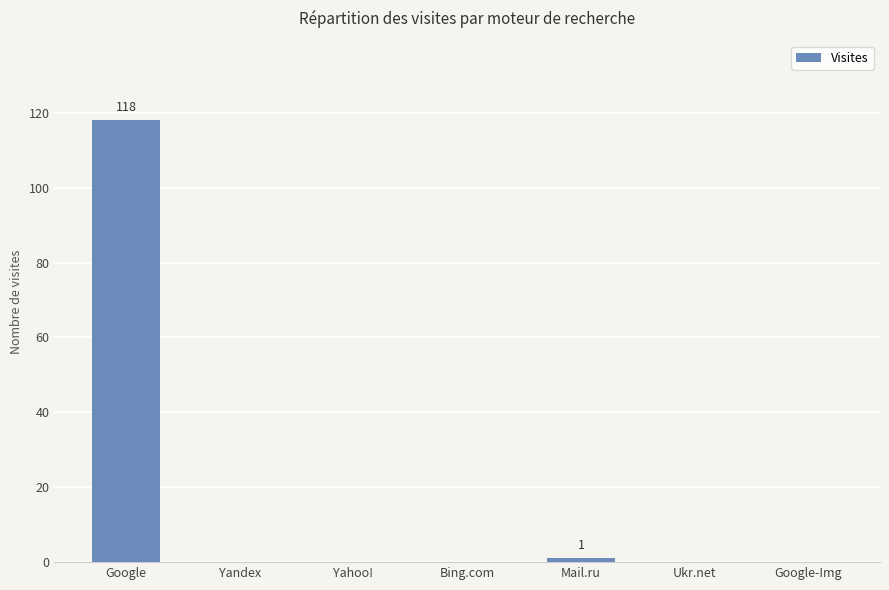

What is the greatest value displayed?

118